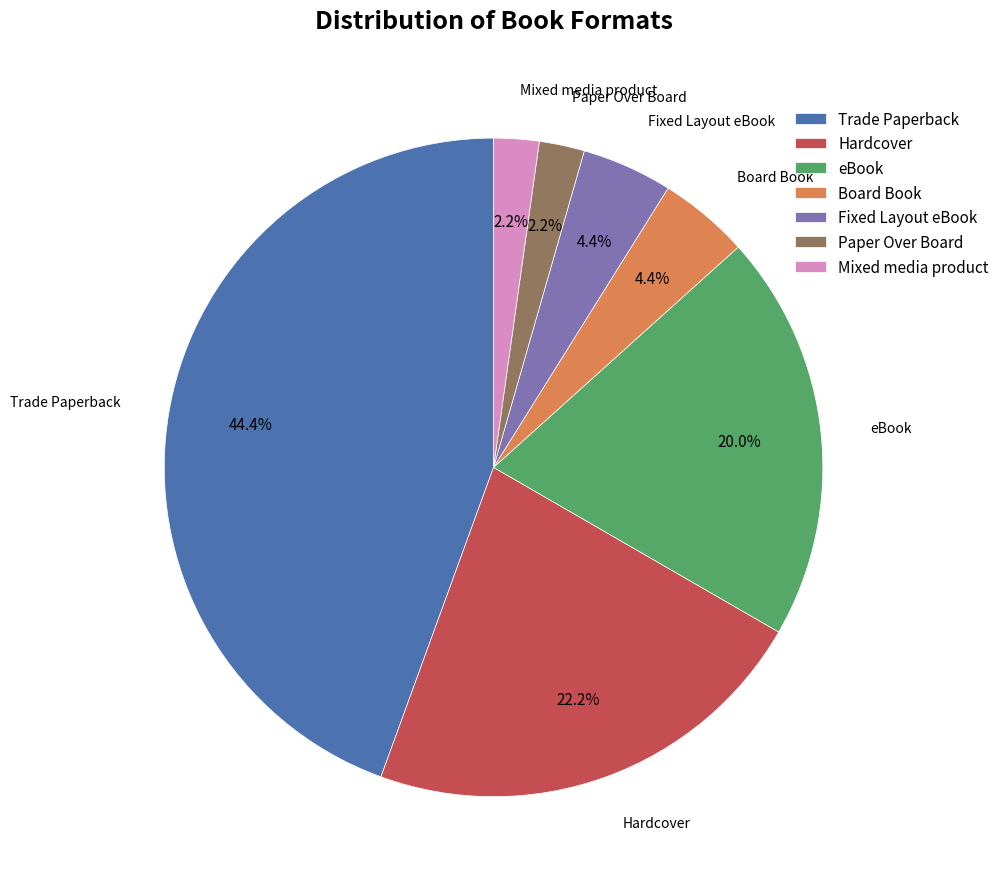

The Trade Paperback slice represents 44% of the pie. True or false?

True